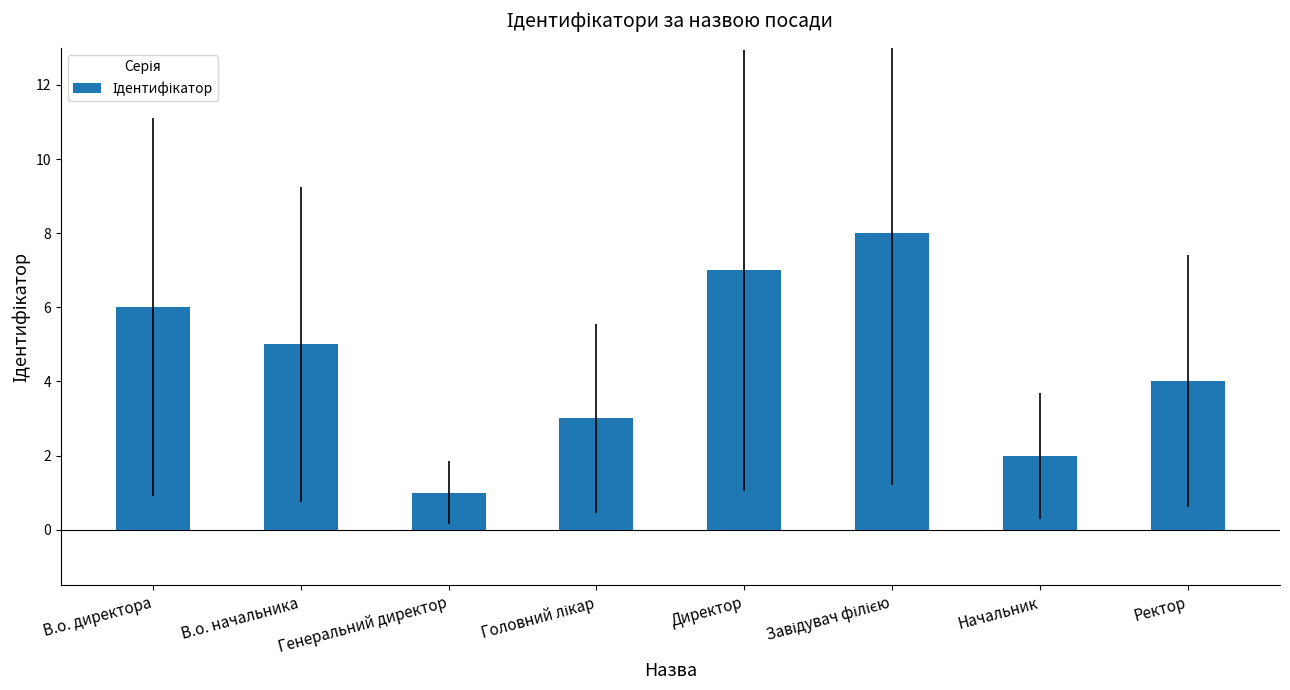

At which category does the chart reach its minimum across all series?

Генеральний директор